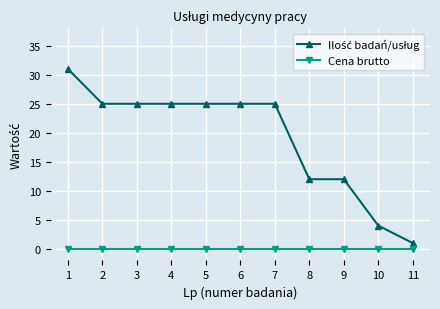

At how many categories does at least one series exceed 17?

7